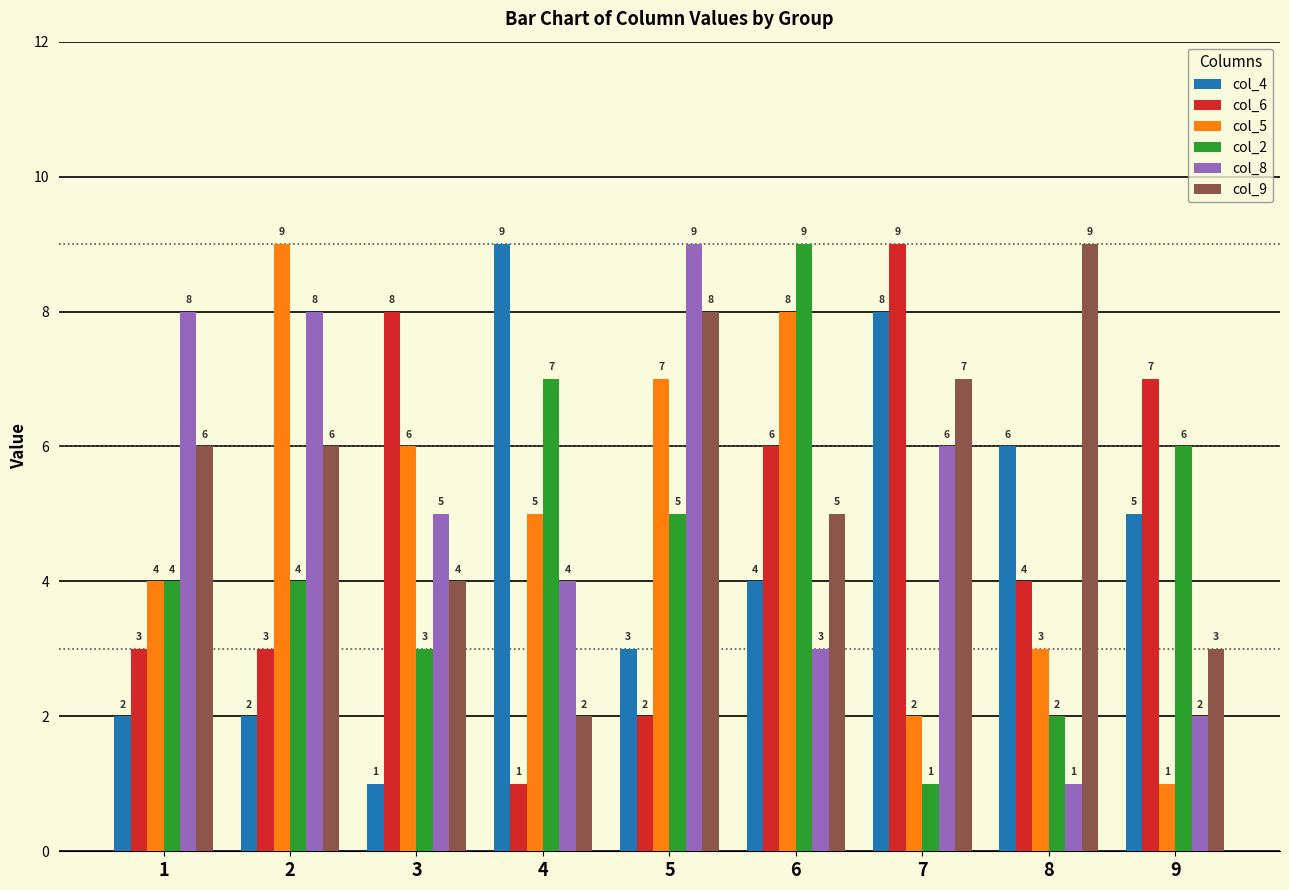

Which series changed the most between 1 and 5?

col_5